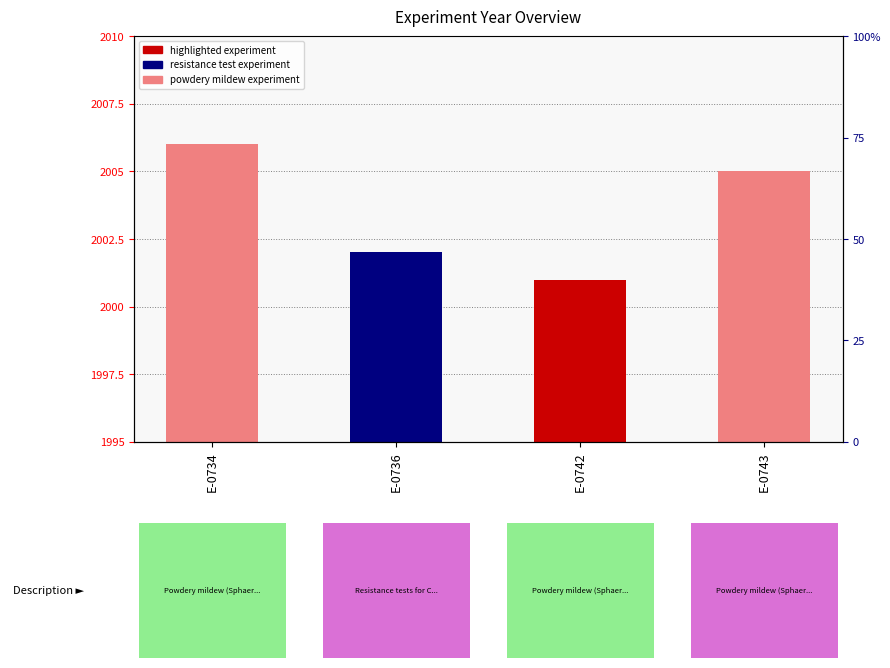

Reading left to right, transcribe all the data shown in this chart.

E-0734=11	E-0736=7	E-0742=6	E-0743=10